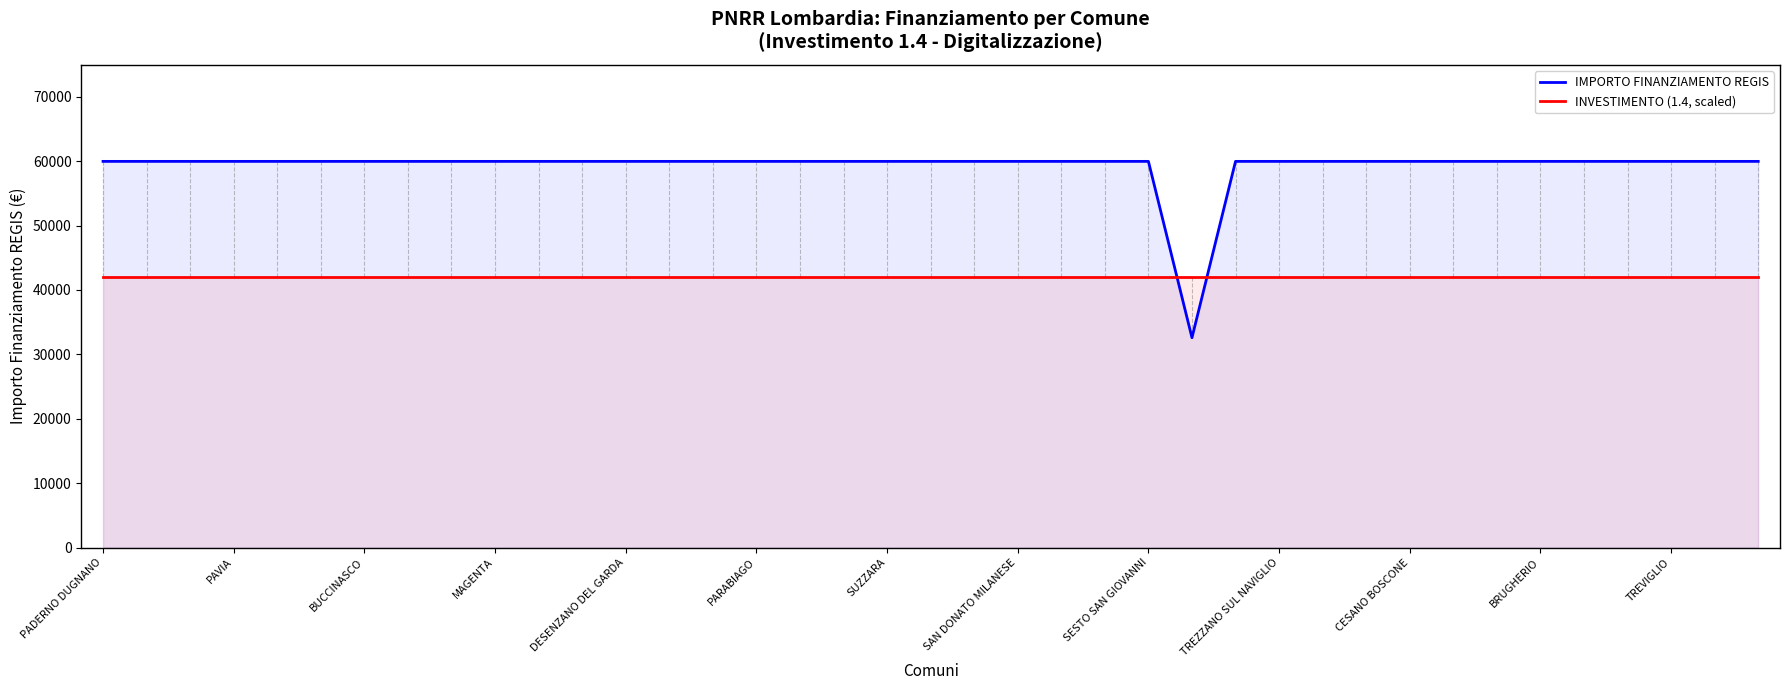

What is the approximate value of IMPORTO FINANZIAMENTO REGIS at 17?

59966.0